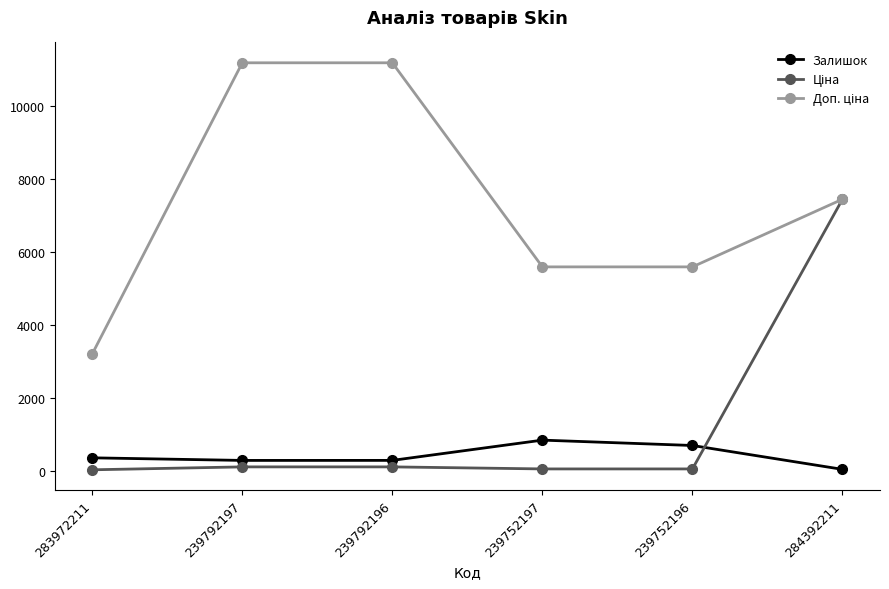

What is the difference between the maximum and minimum values in the Залишок series?

801.0